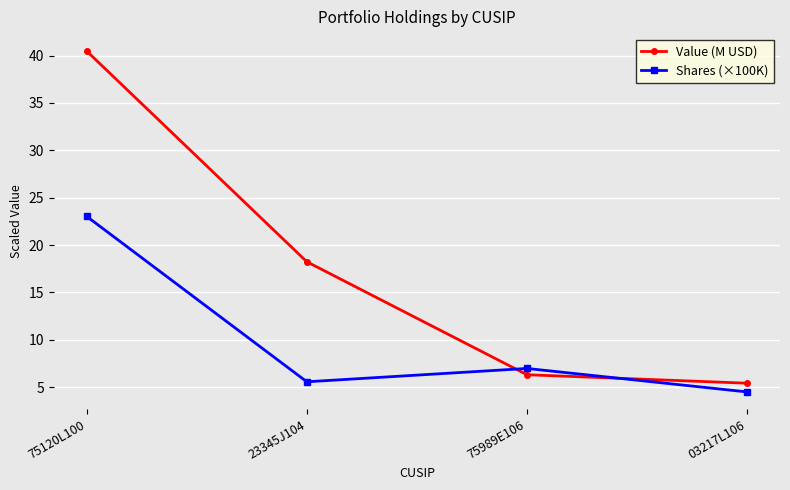

Is this an area chart (filled region under the line)?

No